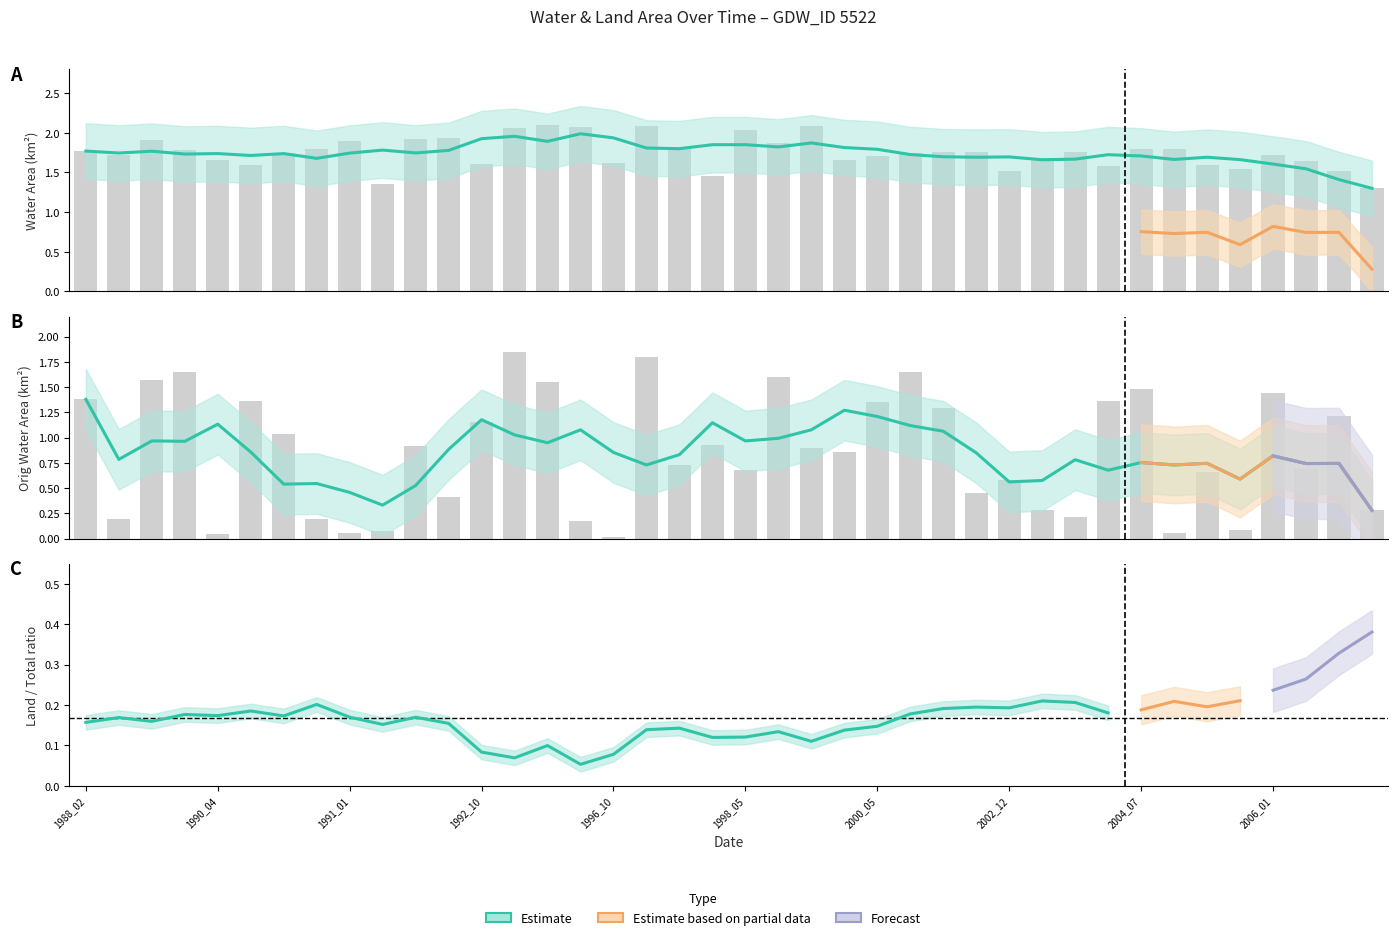

How many groups of bars are there?

40